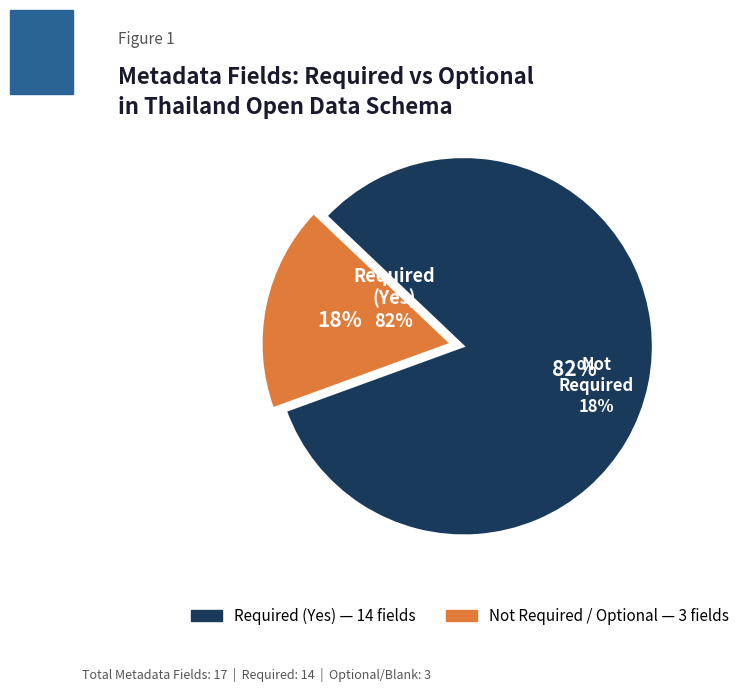

Does Category account for over 50% of the chart?

No